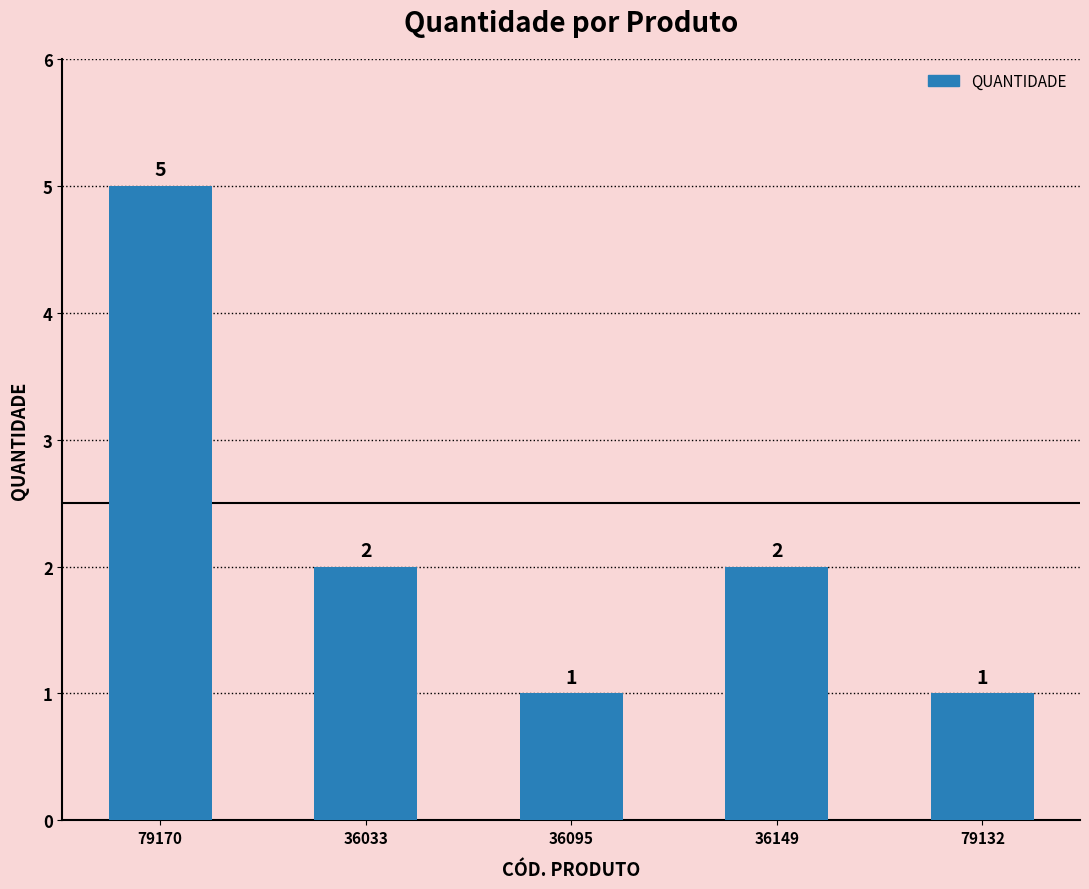

What is the change in value from 36033 to 36095?

-1